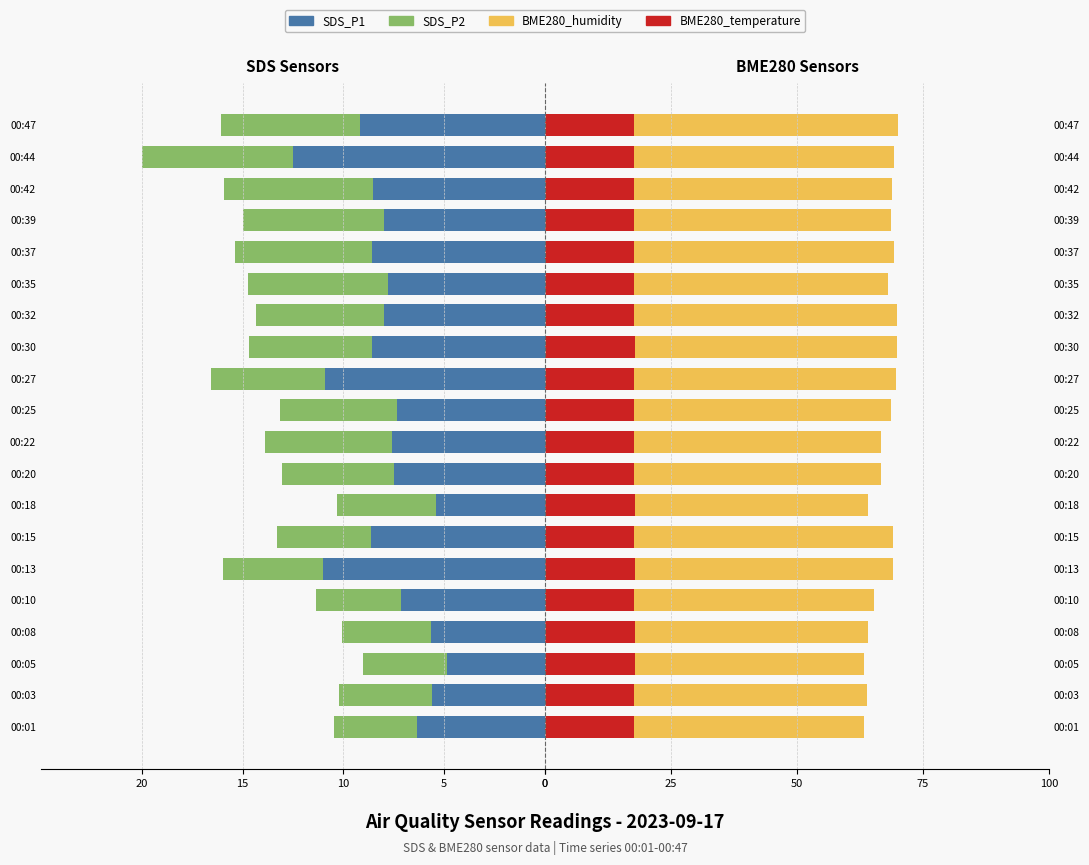

How many distinct data groups are displayed?

4